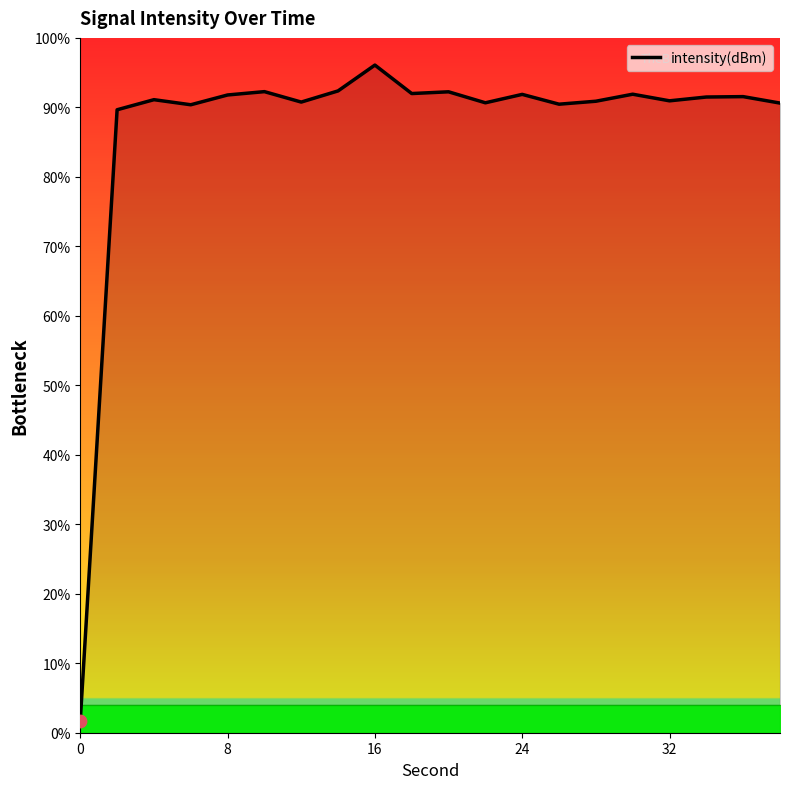

What is the difference between the maximum and minimum values?

94.3